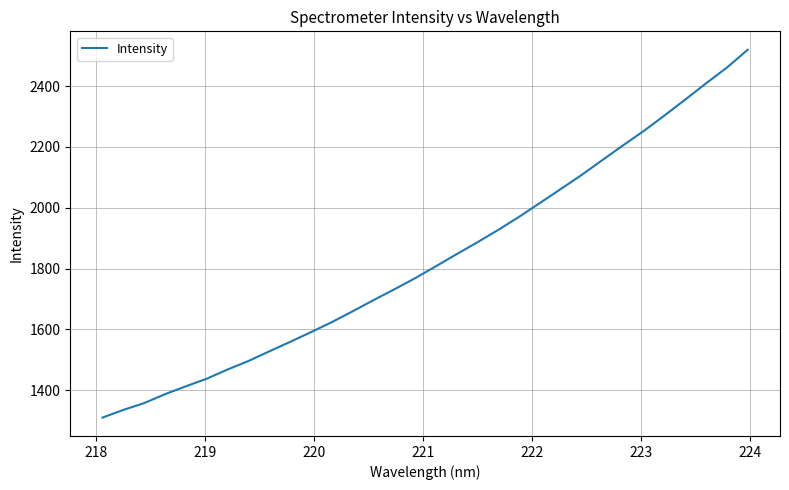

How many values are below 1807?

16